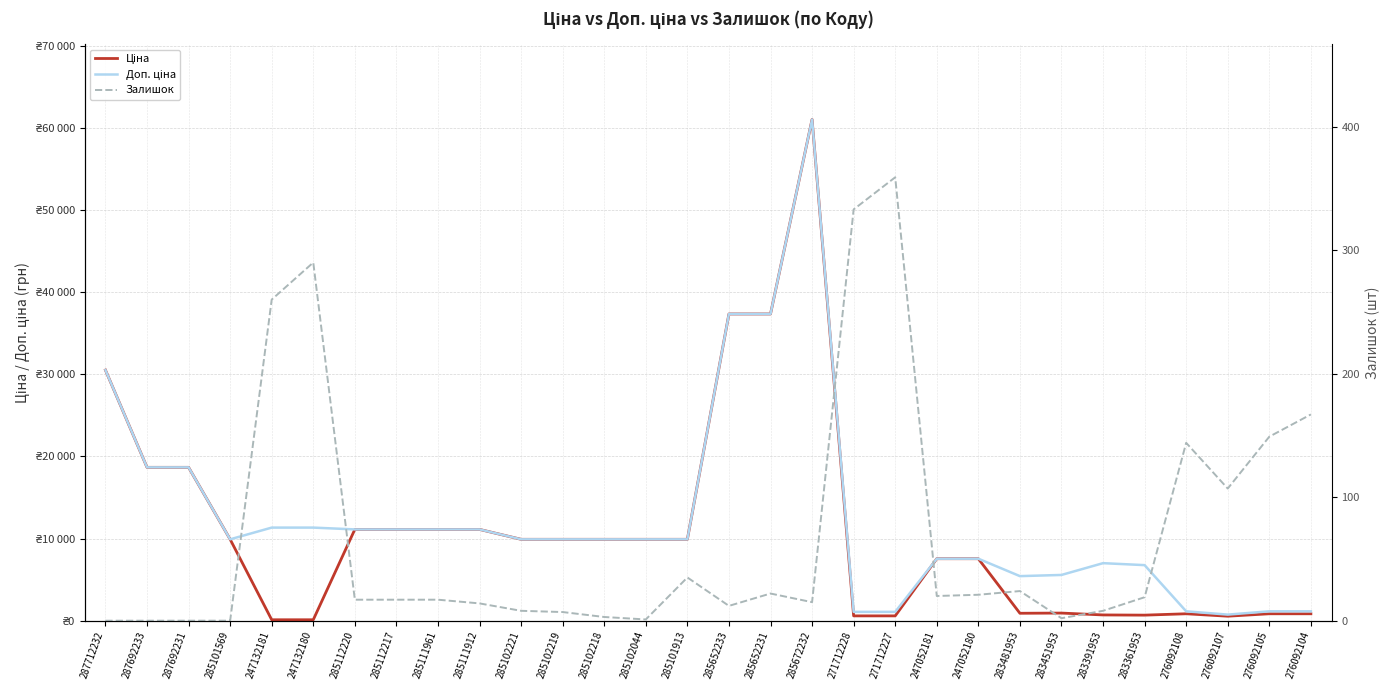

At how many categories does at least one series exceed 55082?

1